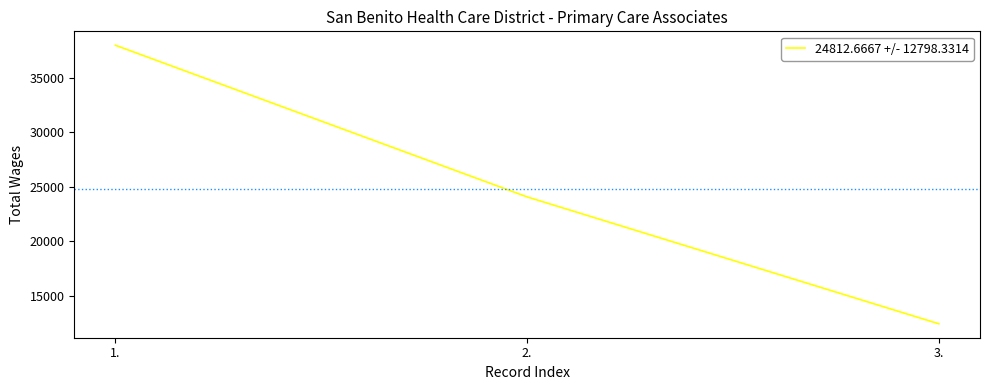

Where is the data nearest to the value 25191?

2.